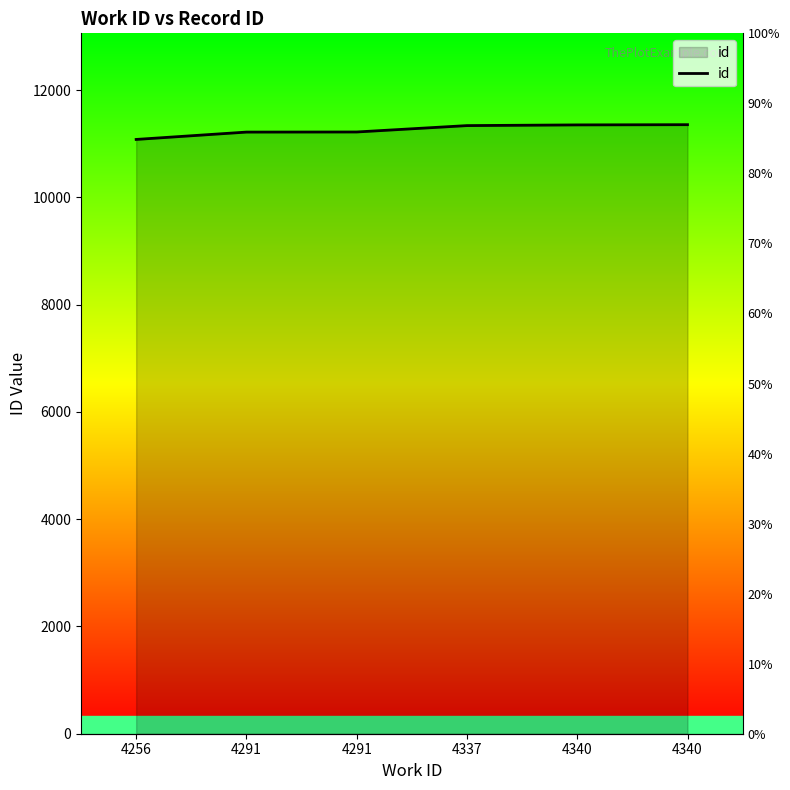

What is the difference between the second highest and minimum values?

271